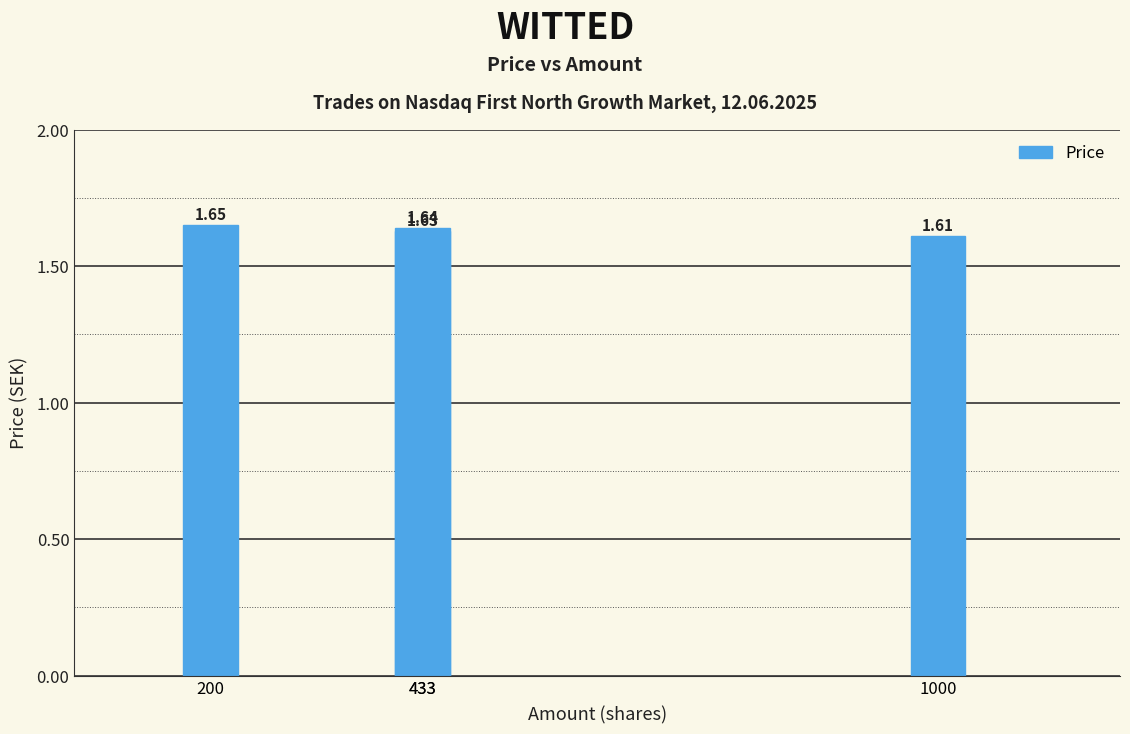

Is it true that the value at 433 is 2.2?

False